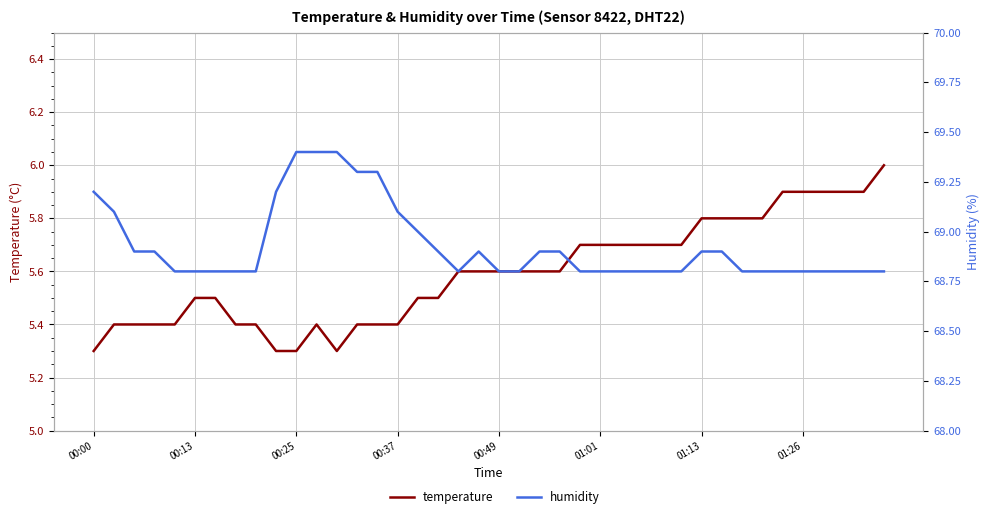

What is the difference between the second highest and minimum values in the humidity series?

0.6